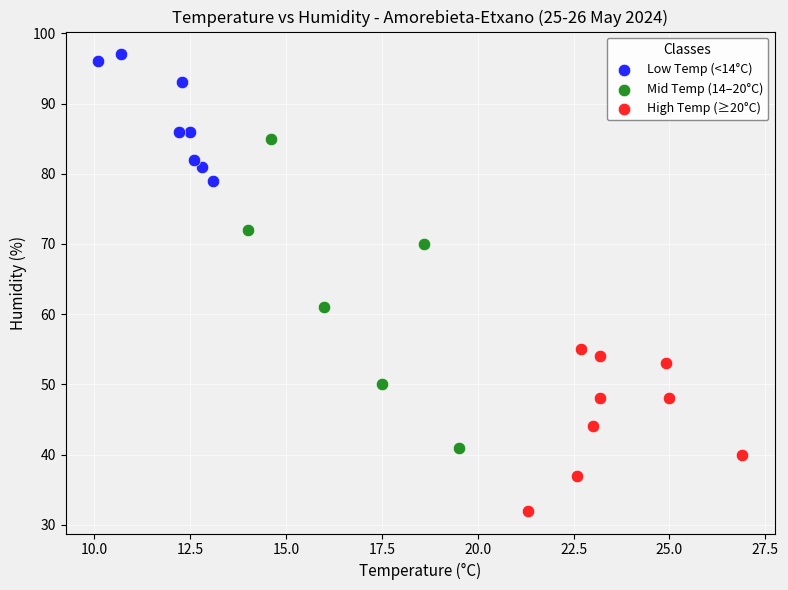

Which series has the largest Y range (max minus min)?

Mid Temp (14–20°C)